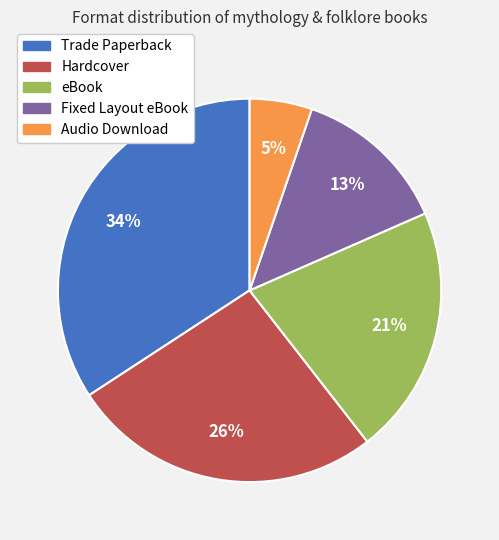

To the nearest percent, what is the difference between the largest and smallest slice percentages?

29%